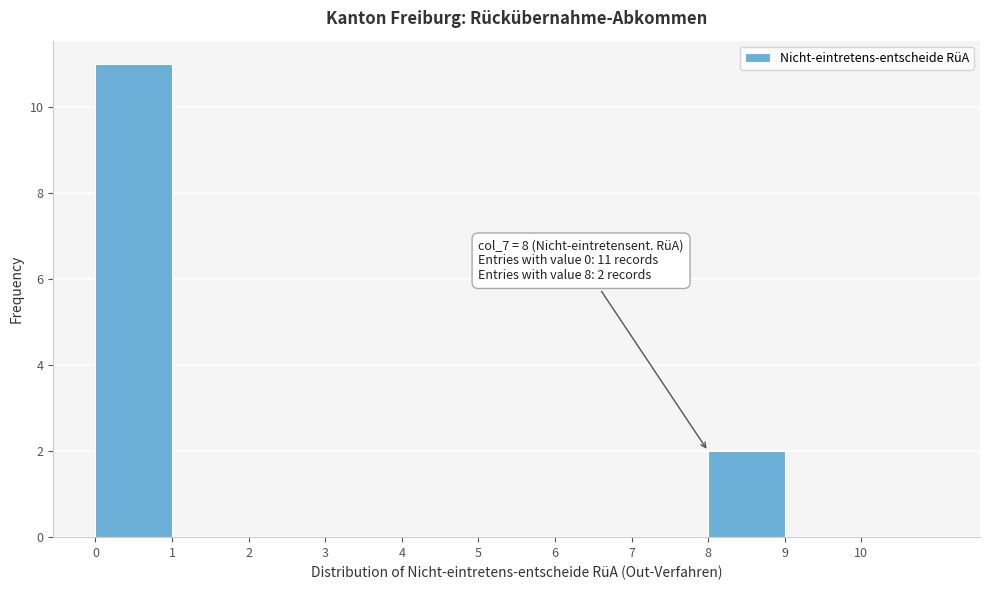

Over which range of the x-axis is the bar tallest?

0 to 1